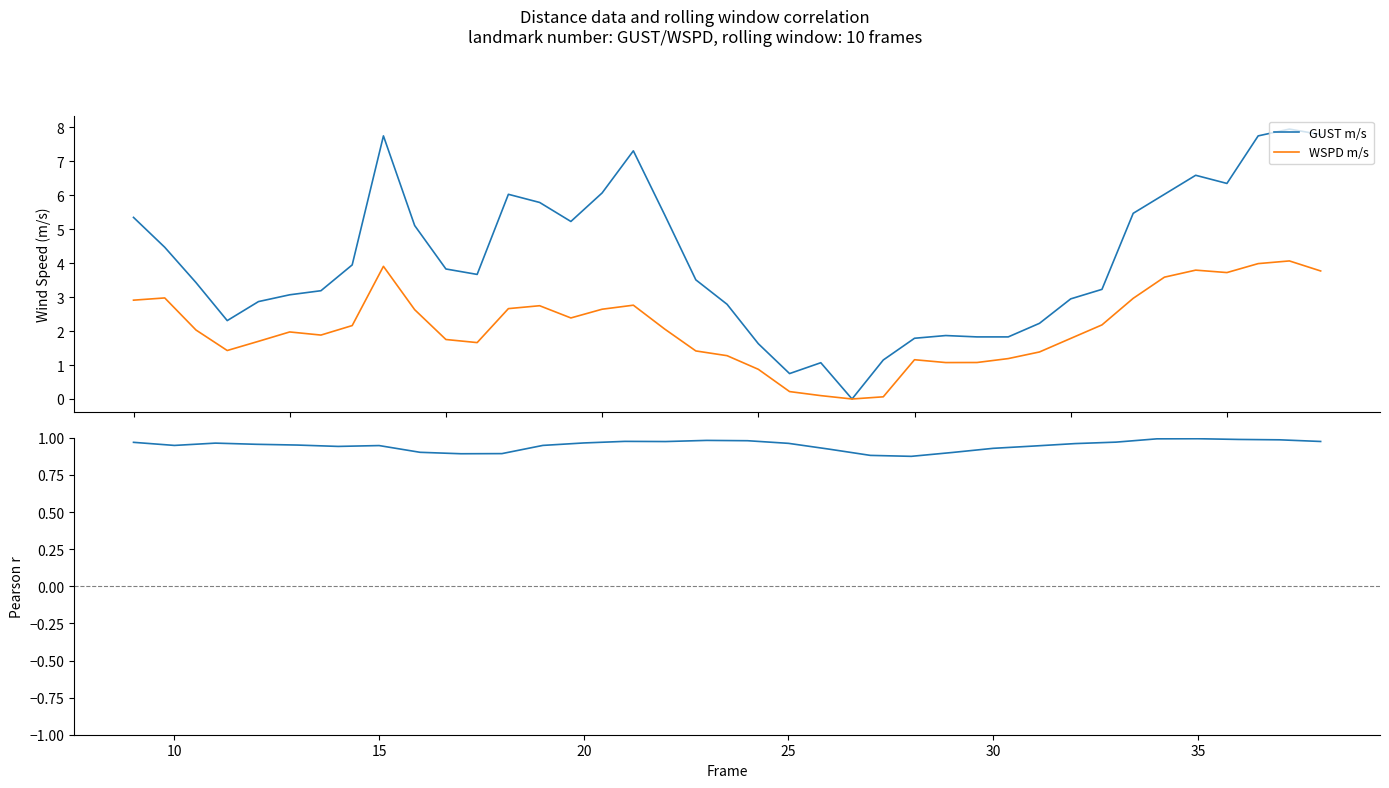

Is this an area chart (filled region under the line)?

No